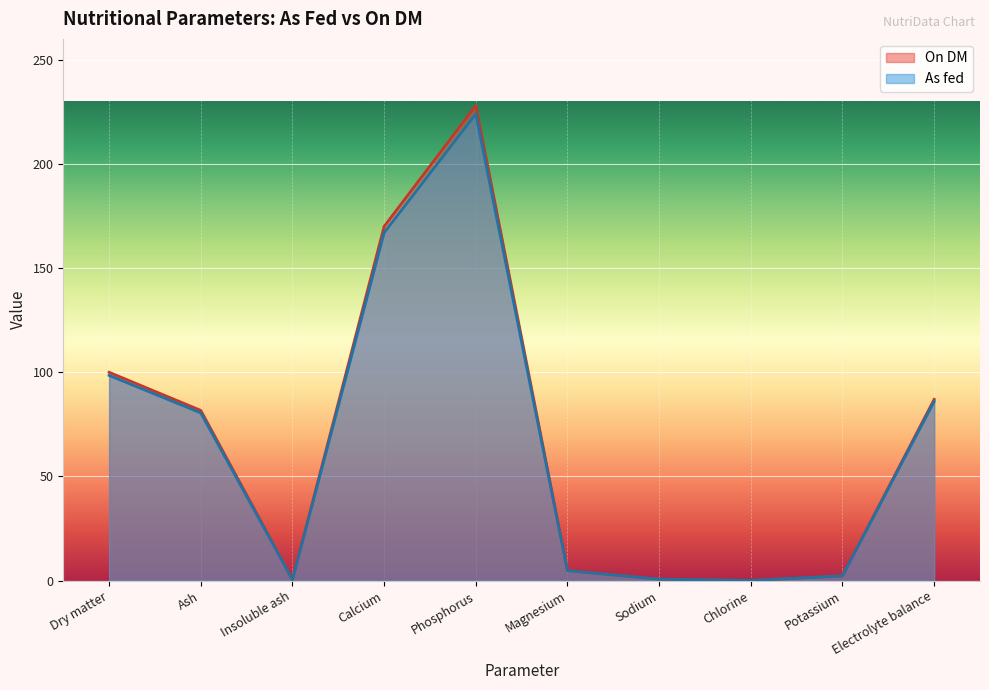

What are all the series names shown in the legend?

On DM, As fed